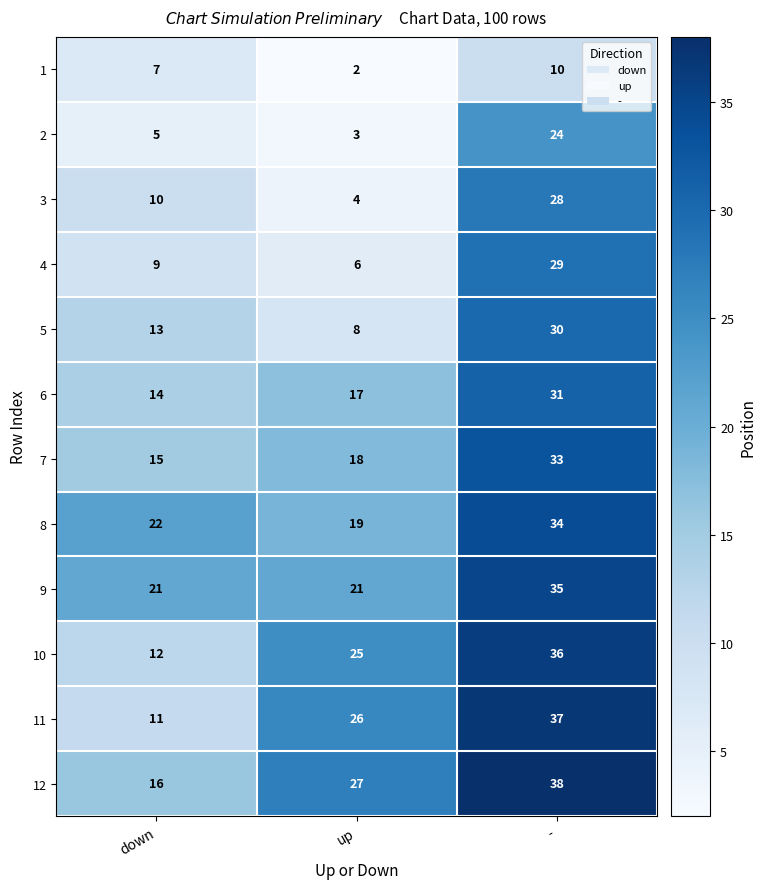

Which series has the widest spread of values?

11